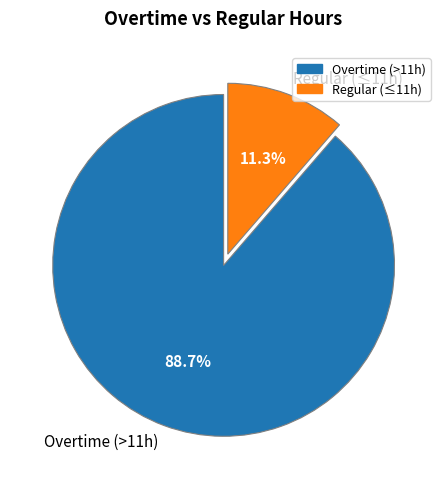

How much of the chart is everything except Regular (≤11h)?

88.7%